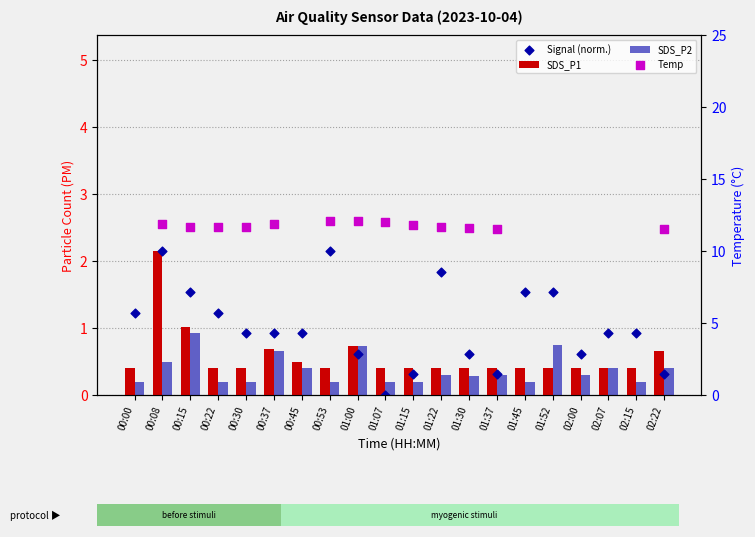

At how many categories does at least one series exceed 1?

2